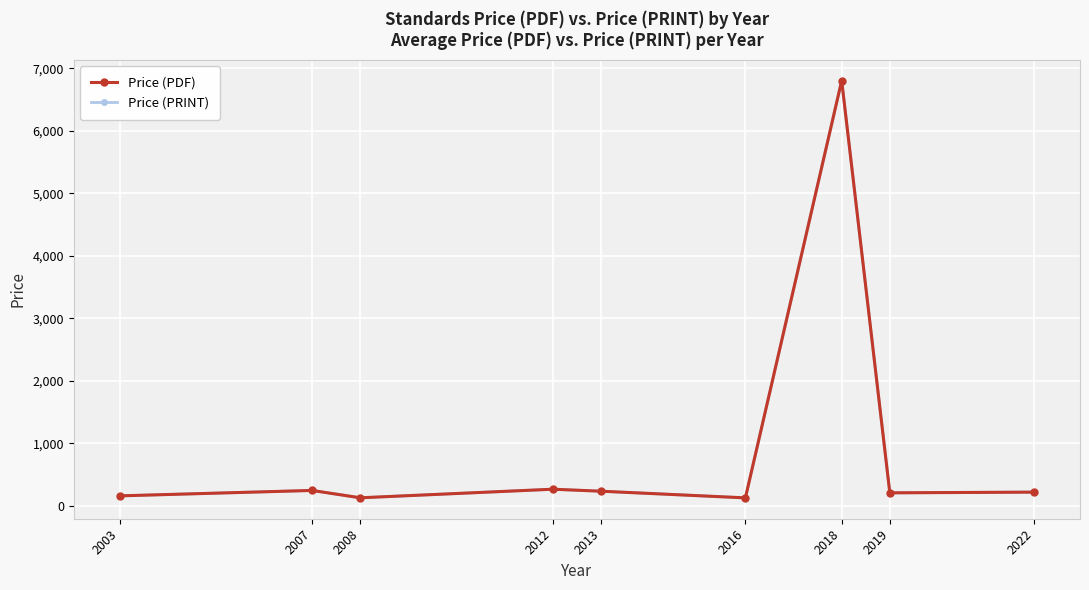

Between 2007 and 2019, which series saw the biggest shift?

Price (PDF)